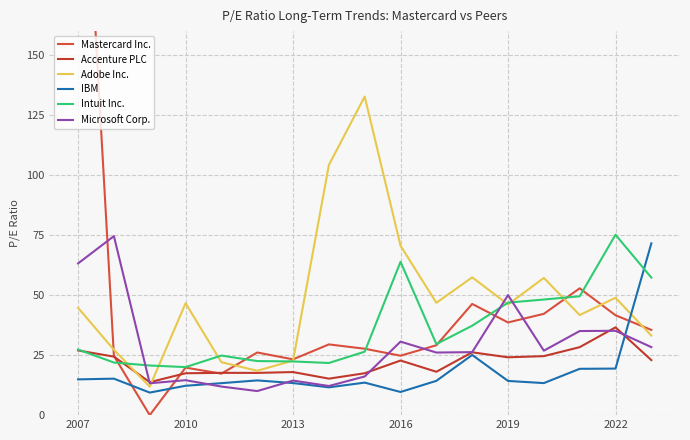

How many values in the Microsoft Corp. series exceed 26?

10